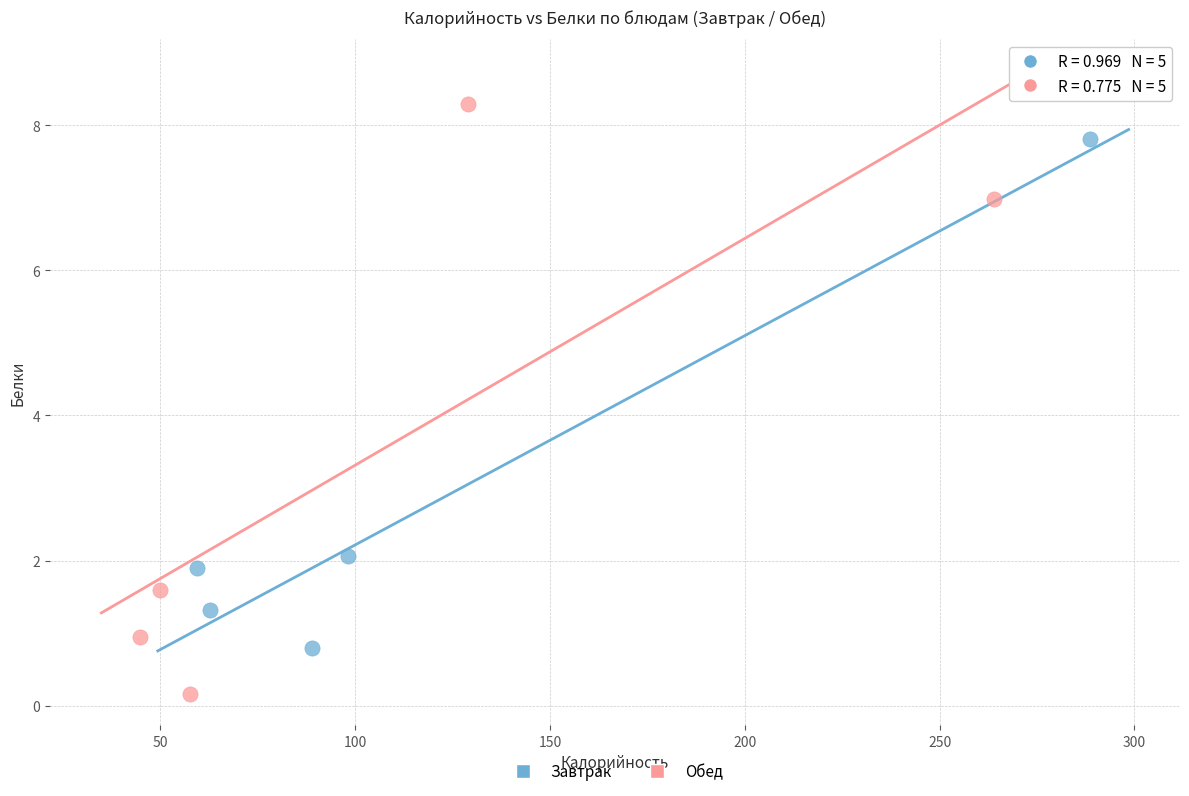

Which series has the largest Y range (max minus min)?

Обед